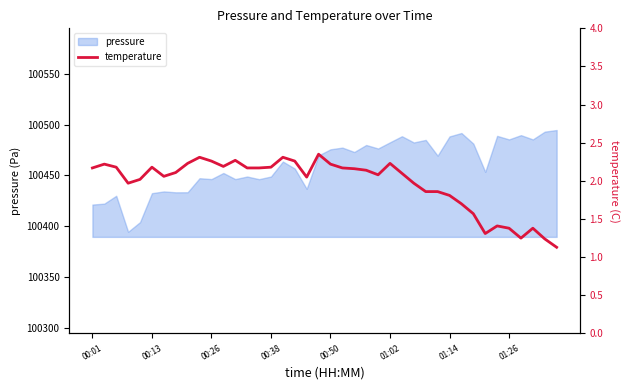

What is the maximum value for pressure?

100494.6